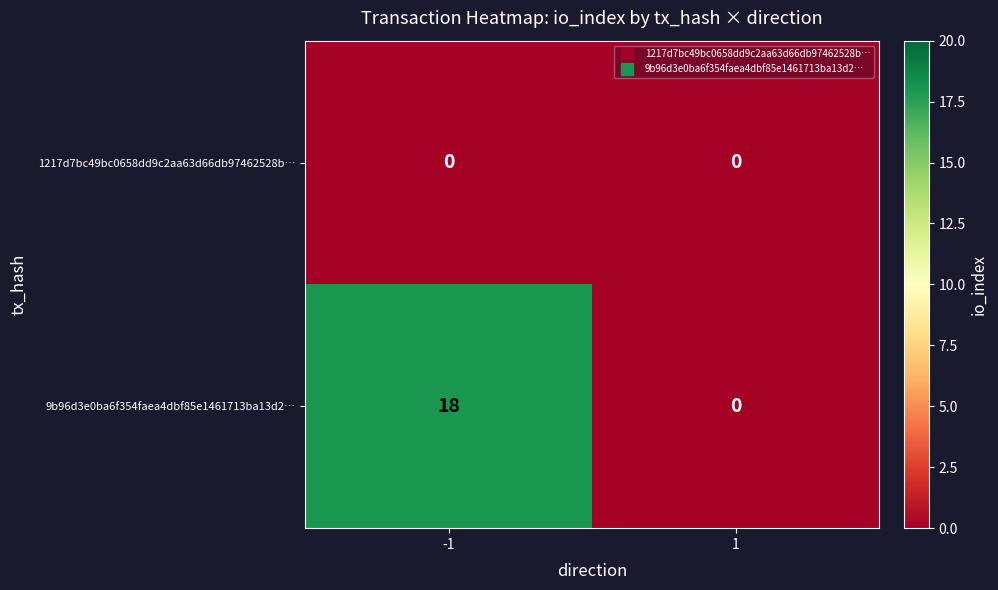

Reading left to right, transcribe all the data shown in this chart.

1217d7bc49bc0658dd9c2aa63d66db97462528b…: -1=0	1=0
9b96d3e0ba6f354faea4dbf85e1461713ba13d2…: -1=18	1=0